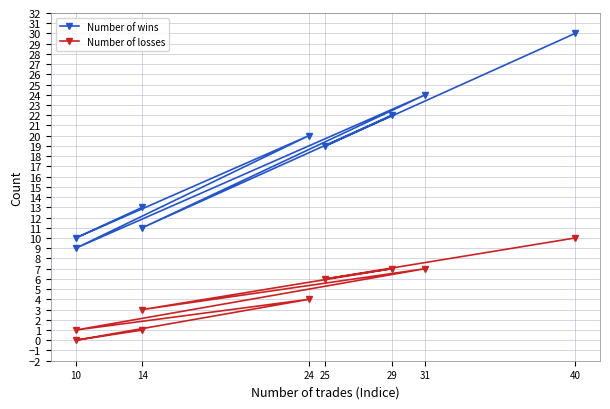

What is the total value across all series at 24?

24